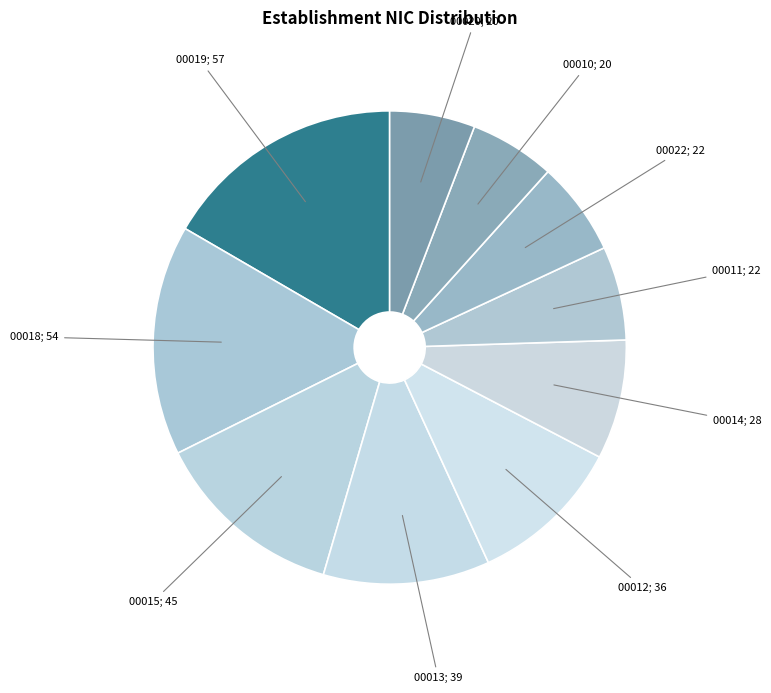

Which slice is the largest?

00019; 57